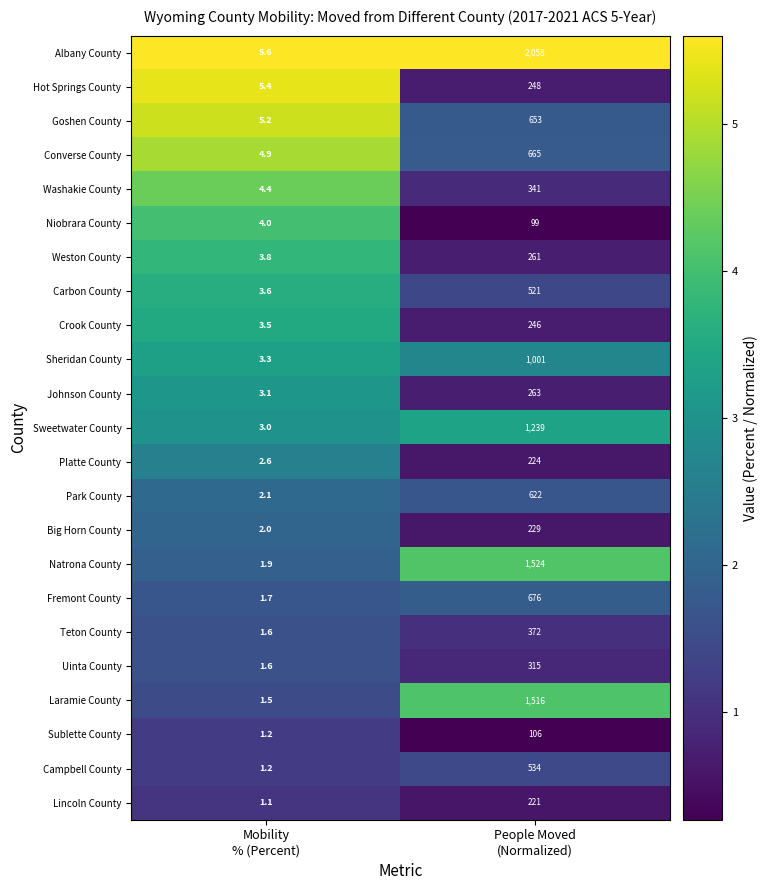

What is the minimum value for Big Horn County?

2.0